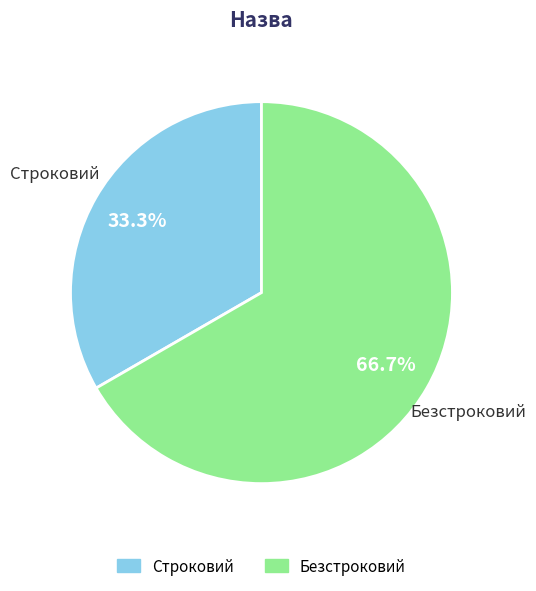

Count the number of slices in the pie.

2